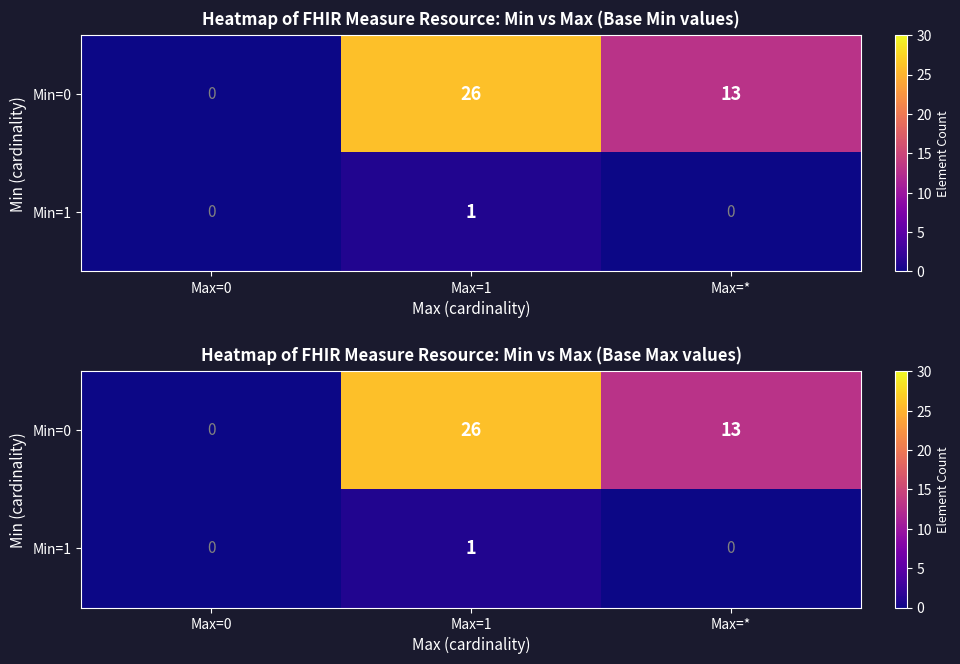

True or false: Min=0 has a value of 13 at Max=*.

True